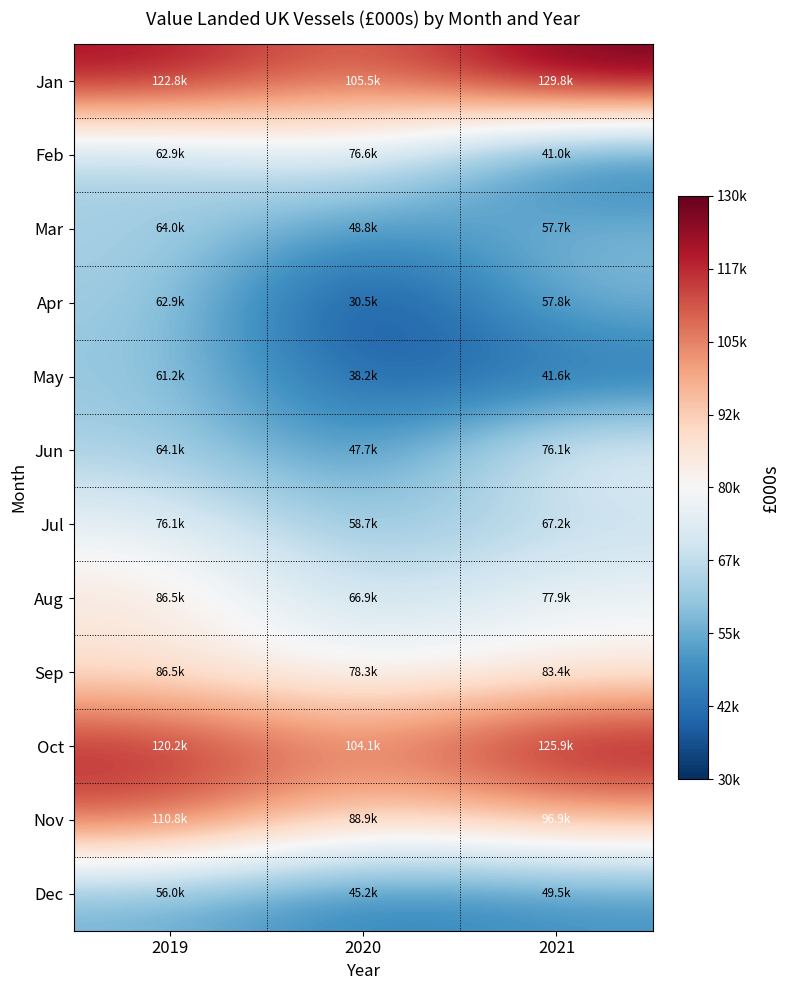

How many data points does each series have?

3